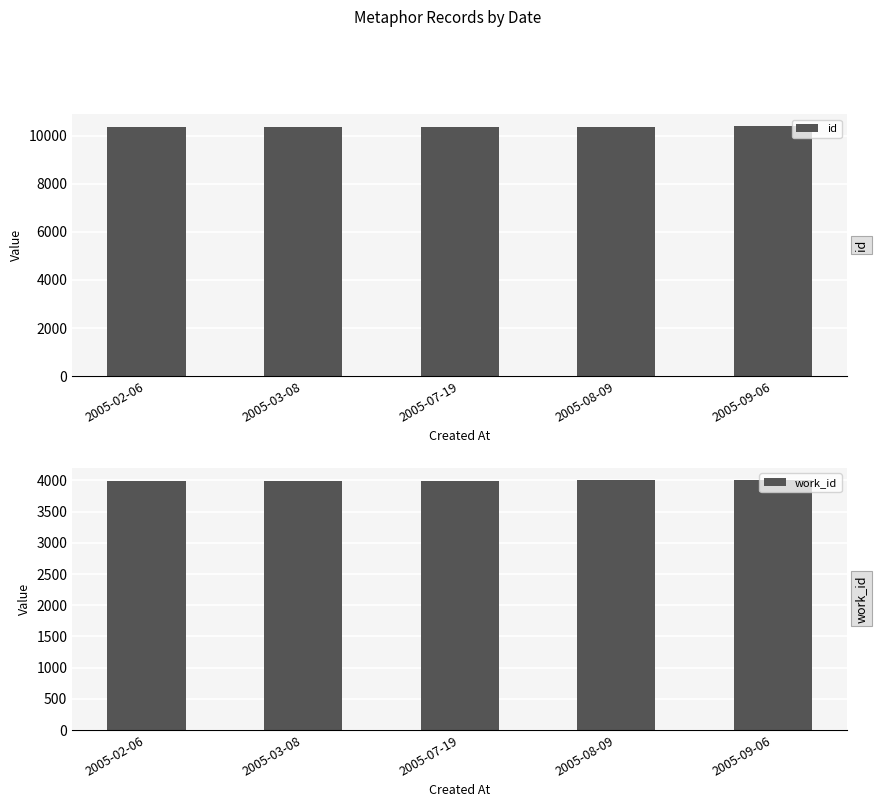

What is the value of the id bar at the 5th from the left?

10384